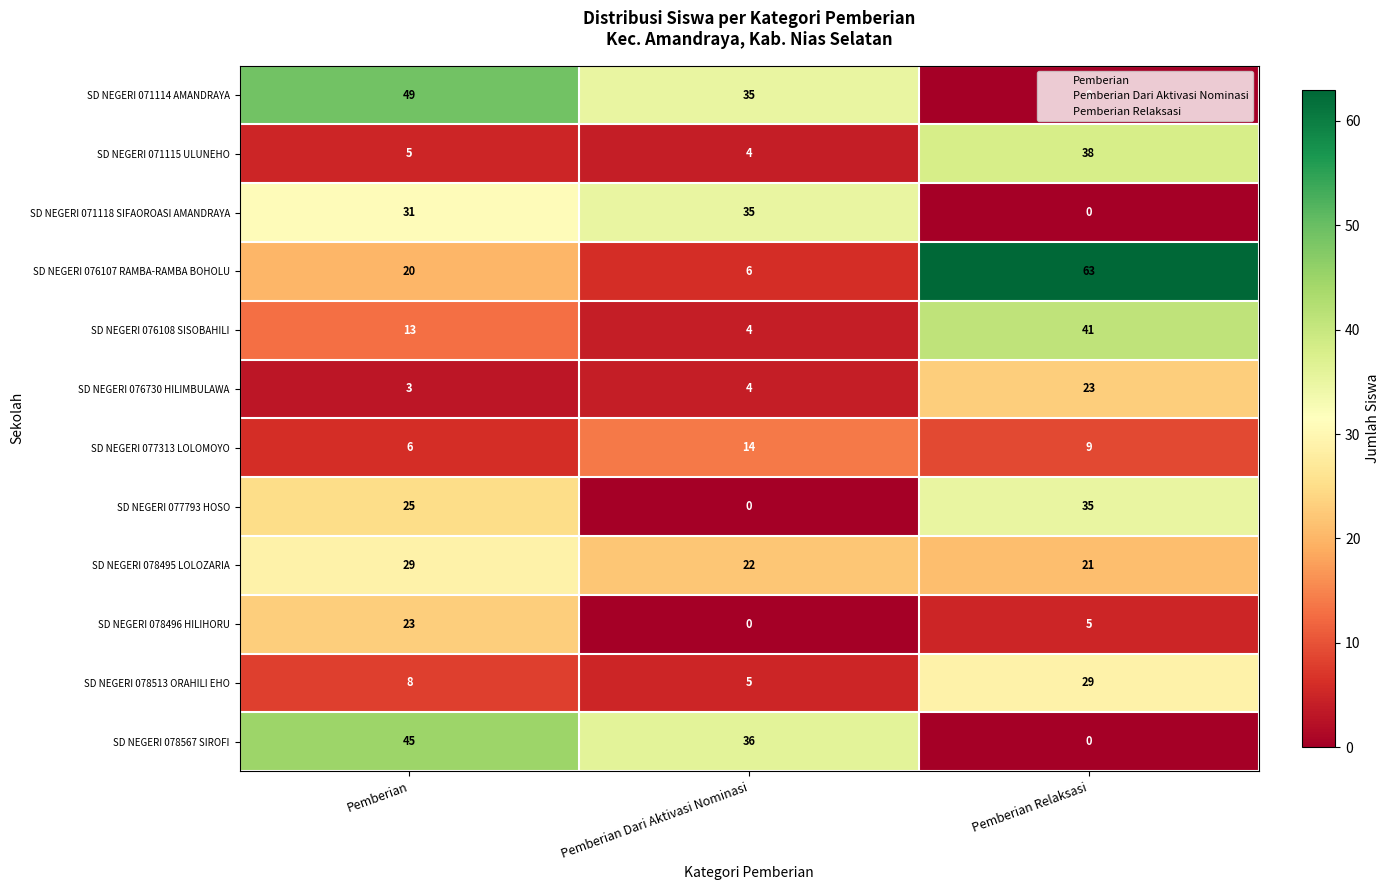

Count the SD NEGERI 076107 RAMBA-RAMBA BOHOLU values in the range 6 to 63.

3